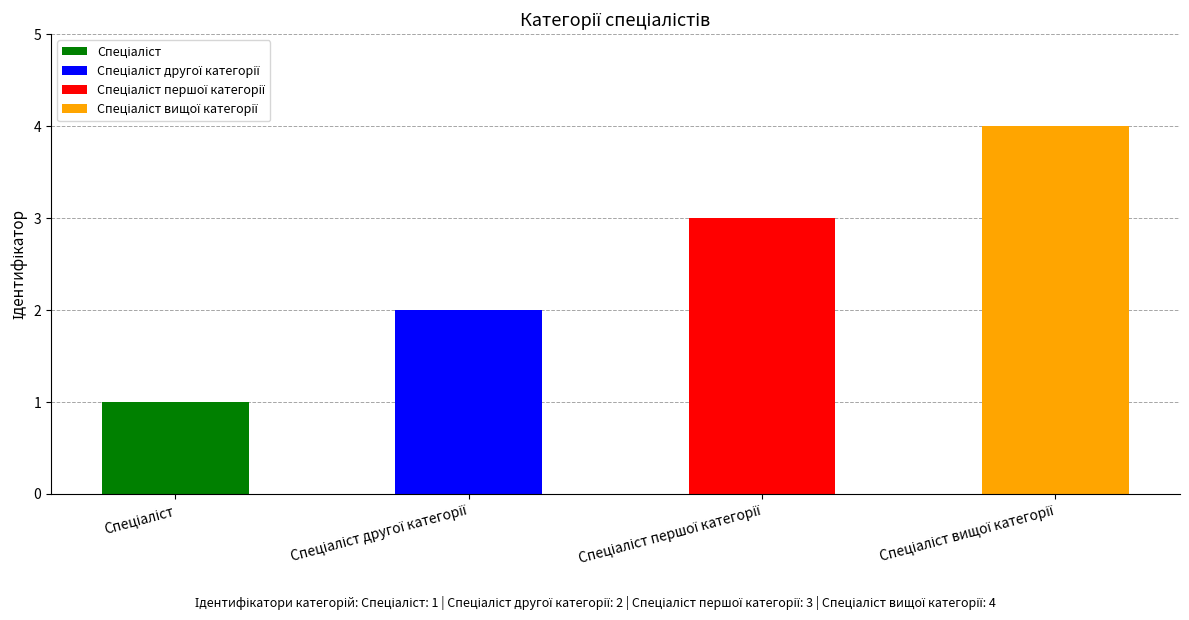

Does the chart contain any negative values?

No